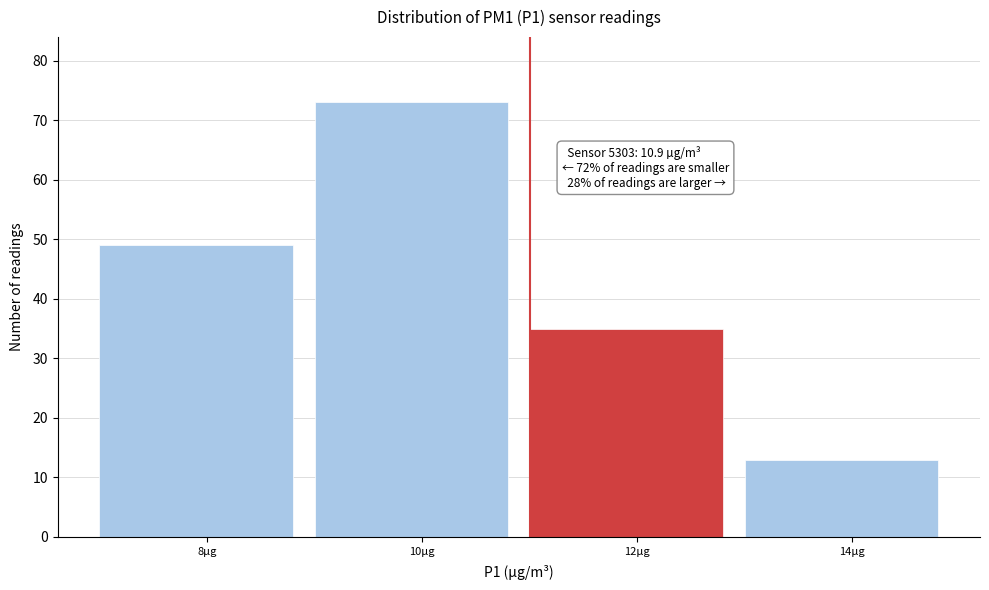

Reading left to right, what are all the values shown in this chart?

49	73	35	13